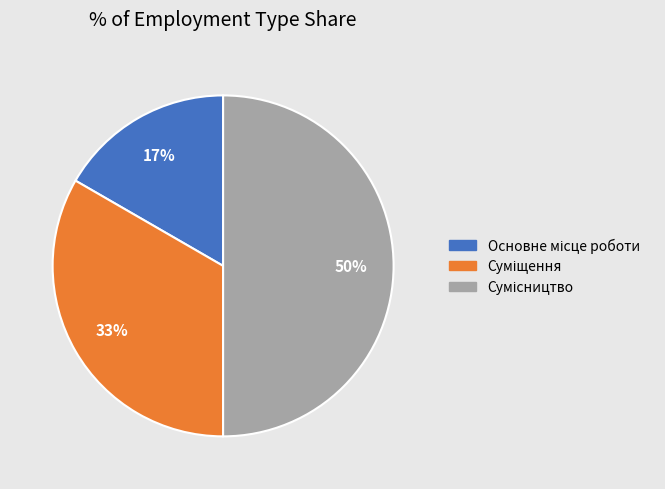

To the nearest percent, what is the difference between the largest and smallest slice percentages?

33%